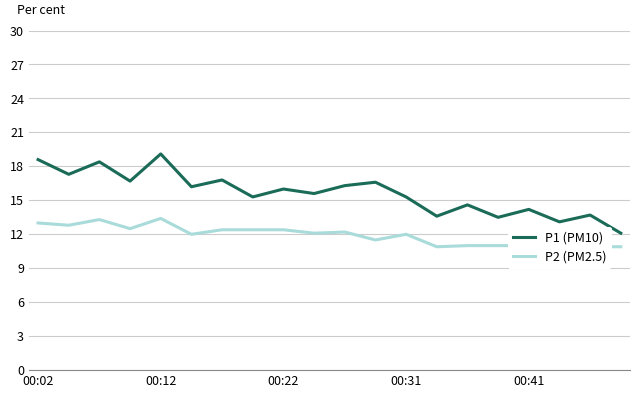

Does the chart have visible grid lines?

Yes